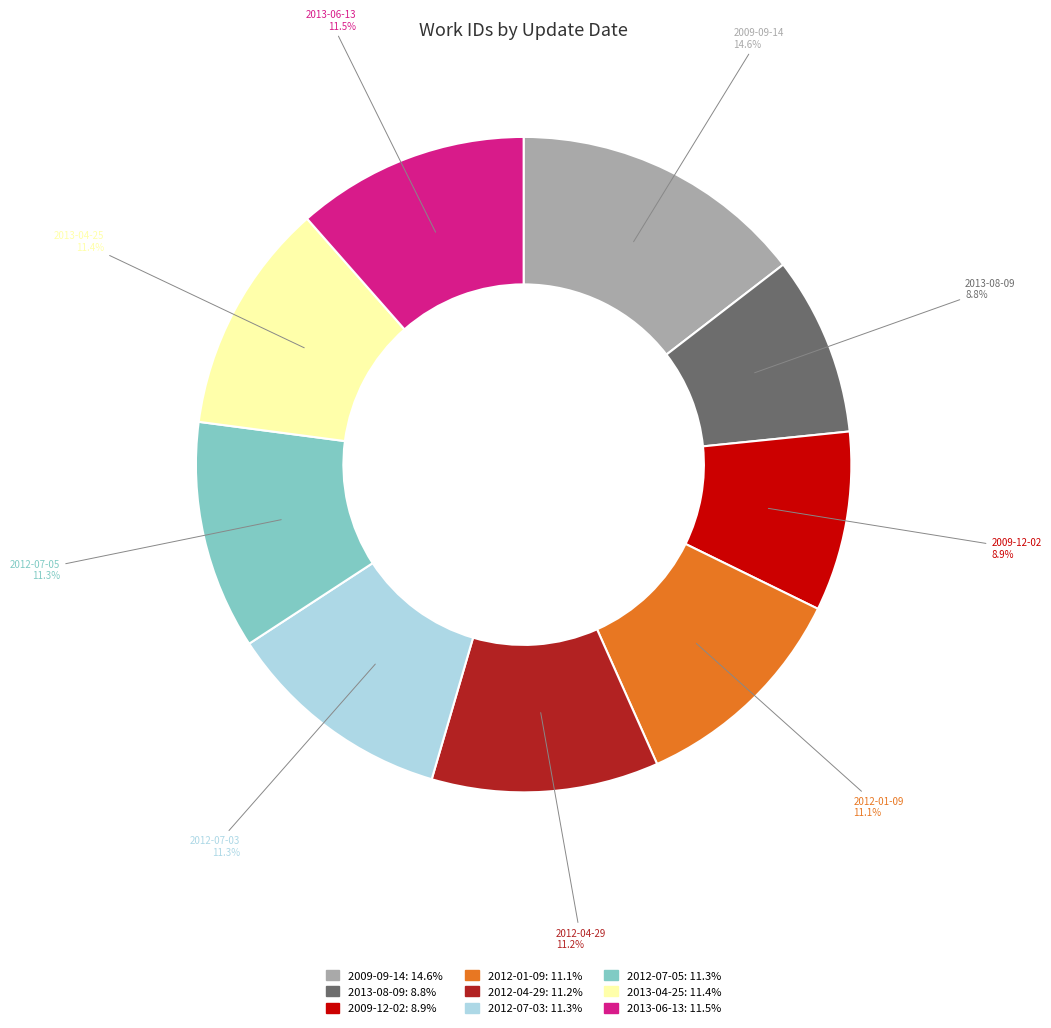

Is there any slice that represents more than half of the pie?

No